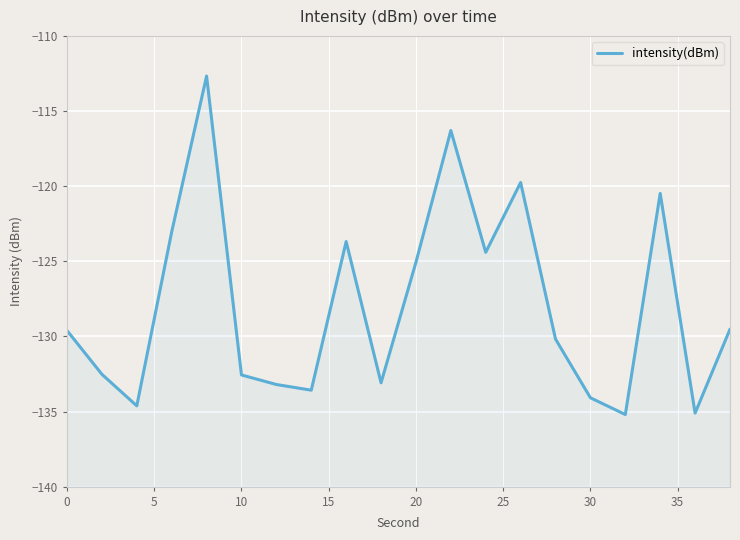

What is the sum of all values?

-2558.7